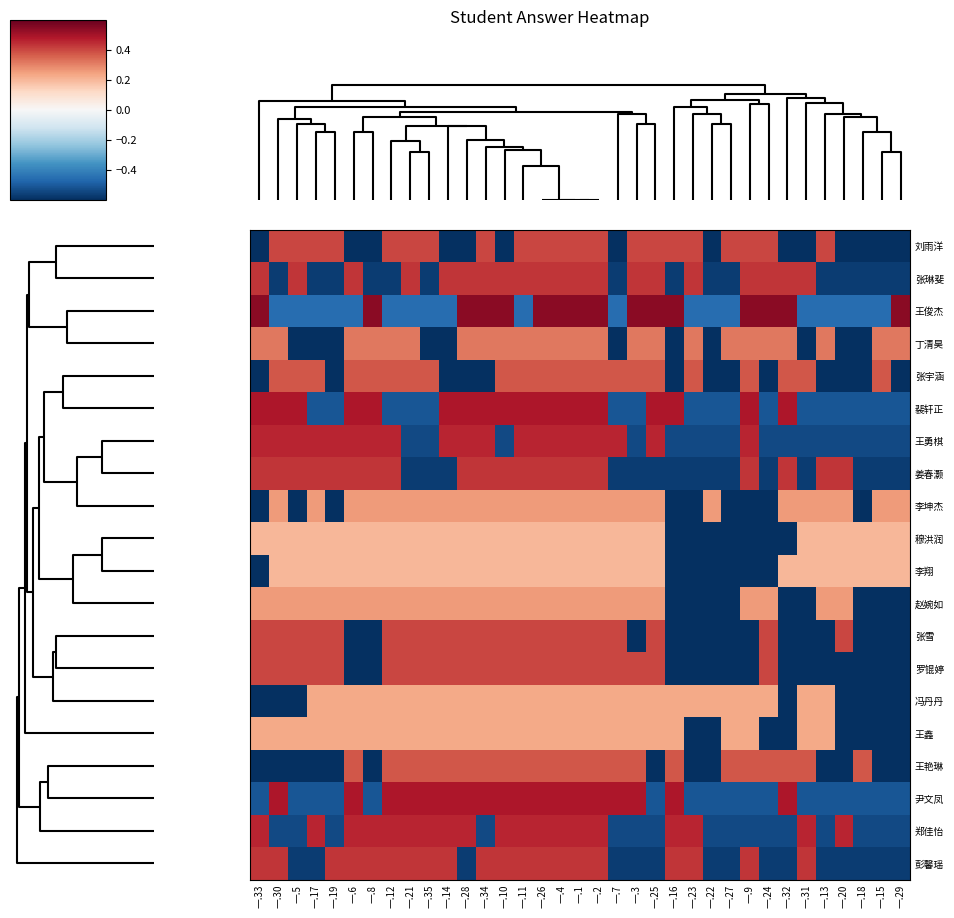

Reading left to right, transcribe all the data shown in this chart.

刘雨洋: 一.33=-0.6	一.30=0.4	一.5=0.4	一.17=0.4	一.19=0.4	一.6=-0.6	一.8=-0.6	一.12=0.4	一.21=0.4	一.35=0.4	一.14=-0.6	一.28=-0.6	一.34=0.4	一.10=-0.6	一.11=0.4	一.26=0.4	一.4=0.4	一.1=0.4	一.2=0.4	一.7=-0.6	一.3=0.4	一.25=0.4	一.16=0.4	一.23=0.4	一.22=-0.6	一.27=0.4	一.9=0.4	一.24=0.4	一.32=-0.6	一.31=-0.6	一.13=0.4	一.20=-0.6	一.18=-0.6	一.15=-0.6	一.29=-0.6
张琳斐: 一.33=0.4	一.30=-0.6	一.5=0.4	一.17=-0.6	一.19=-0.6	一.6=0.4	一.8=-0.6	一.12=-0.6	一.21=0.4	一.35=-0.6	一.14=0.4	一.28=0.4	一.34=0.4	一.10=0.4	一.11=0.4	一.26=0.4	一.4=0.4	一.1=0.4	一.2=0.4	一.7=-0.6	一.3=0.4	一.25=0.4	一.16=-0.6	一.23=0.4	一.22=-0.6	一.27=-0.6	一.9=0.4	一.24=0.4	一.32=0.4	一.31=0.4	一.13=-0.6	一.20=-0.6	一.18=-0.6	一.15=-0.6	一.29=-0.6
王俊杰: 一.33=0.5	一.30=-0.5	一.5=-0.5	一.17=-0.5	一.19=-0.5	一.6=-0.5	一.8=0.5	一.12=-0.5	一.21=-0.5	一.35=-0.5	一.14=-0.5	一.28=0.5	一.34=0.5	一.10=0.5	一.11=-0.5	一.26=0.5	一.4=0.5	一.1=0.5	一.2=0.5	一.7=-0.5	一.3=0.5	一.25=0.5	一.16=0.5	一.23=-0.5	一.22=-0.5	一.27=-0.5	一.9=0.5	一.24=0.5	一.32=0.5	一.31=-0.5	一.13=-0.5	一.20=-0.5	一.18=-0.5	一.15=-0.5	一.29=0.5
丁清昊: 一.33=0.3	一.30=0.3	一.5=-0.7	一.17=-0.7	一.19=-0.7	一.6=0.3	一.8=0.3	一.12=0.3	一.21=0.3	一.35=-0.7	一.14=-0.7	一.28=0.3	一.34=0.3	一.10=0.3	一.11=0.3	一.26=0.3	一.4=0.3	一.1=0.3	一.2=0.3	一.7=-0.7	一.3=0.3	一.25=0.3	一.16=-0.7	一.23=0.3	一.22=-0.7	一.27=0.3	一.9=0.3	一.24=0.3	一.32=0.3	一.31=-0.7	一.13=0.3	一.20=-0.7	一.18=-0.7	一.15=0.3	一.29=0.3
张宇涵: 一.33=-0.6	一.30=0.4	一.5=0.4	一.17=0.4	一.19=-0.6	一.6=0.4	一.8=0.4	一.12=0.4	一.21=0.4	一.35=0.4	一.14=-0.6	一.28=-0.6	一.34=-0.6	一.10=0.4	一.11=0.4	一.26=0.4	一.4=0.4	一.1=0.4	一.2=0.4	一.7=0.4	一.3=0.4	一.25=0.4	一.16=-0.6	一.23=0.4	一.22=-0.6	一.27=-0.6	一.9=0.4	一.24=-0.6	一.32=0.4	一.31=0.4	一.13=-0.6	一.20=-0.6	一.18=-0.6	一.15=0.4	一.29=-0.6
裴轩正: 一.33=0.5	一.30=0.5	一.5=0.5	一.17=-0.5	一.19=-0.5	一.6=0.5	一.8=0.5	一.12=-0.5	一.21=-0.5	一.35=-0.5	一.14=0.5	一.28=0.5	一.34=0.5	一.10=0.5	一.11=0.5	一.26=0.5	一.4=0.5	一.1=0.5	一.2=0.5	一.7=-0.5	一.3=-0.5	一.25=0.5	一.16=0.5	一.23=-0.5	一.22=-0.5	一.27=-0.5	一.9=0.5	一.24=-0.5	一.32=0.5	一.31=-0.5	一.13=-0.5	一.20=-0.5	一.18=-0.5	一.15=-0.5	一.29=-0.5
王勇棋: 一.33=0.5	一.30=0.5	一.5=0.5	一.17=0.5	一.19=0.5	一.6=0.5	一.8=0.5	一.12=0.5	一.21=-0.5	一.35=-0.5	一.14=0.5	一.28=0.5	一.34=0.5	一.10=-0.5	一.11=0.5	一.26=0.5	一.4=0.5	一.1=0.5	一.2=0.5	一.7=0.5	一.3=-0.5	一.25=0.5	一.16=-0.5	一.23=-0.5	一.22=-0.5	一.27=-0.5	一.9=0.5	一.24=-0.5	一.32=-0.5	一.31=-0.5	一.13=-0.5	一.20=-0.5	一.18=-0.5	一.15=-0.5	一.29=-0.5
姜春灏: 一.33=0.4	一.30=0.4	一.5=0.4	一.17=0.4	一.19=0.4	一.6=0.4	一.8=0.4	一.12=0.4	一.21=-0.6	一.35=-0.6	一.14=-0.6	一.28=0.4	一.34=0.4	一.10=0.4	一.11=0.4	一.26=0.4	一.4=0.4	一.1=0.4	一.2=0.4	一.7=-0.6	一.3=-0.6	一.25=-0.6	一.16=-0.6	一.23=-0.6	一.22=-0.6	一.27=-0.6	一.9=0.4	一.24=-0.6	一.32=0.4	一.31=-0.6	一.13=0.4	一.20=0.4	一.18=-0.6	一.15=-0.6	一.29=-0.6
李坤杰: 一.33=-0.7	一.30=0.3	一.5=-0.7	一.17=0.3	一.19=-0.7	一.6=0.3	一.8=0.3	一.12=0.3	一.21=0.3	一.35=0.3	一.14=0.3	一.28=0.3	一.34=0.3	一.10=0.3	一.11=0.3	一.26=0.3	一.4=0.3	一.1=0.3	一.2=0.3	一.7=0.3	一.3=0.3	一.25=0.3	一.16=-0.7	一.23=-0.7	一.22=0.3	一.27=-0.7	一.9=-0.7	一.24=-0.7	一.32=0.3	一.31=0.3	一.13=0.3	一.20=0.3	一.18=-0.7	一.15=0.3	一.29=0.3
穆洪润: 一.33=0.2	一.30=0.2	一.5=0.2	一.17=0.2	一.19=0.2	一.6=0.2	一.8=0.2	一.12=0.2	一.21=0.2	一.35=0.2	一.14=0.2	一.28=0.2	一.34=0.2	一.10=0.2	一.11=0.2	一.26=0.2	一.4=0.2	一.1=0.2	一.2=0.2	一.7=0.2	一.3=0.2	一.25=0.2	一.16=-0.8	一.23=-0.8	一.22=-0.8	一.27=-0.8	一.9=-0.8	一.24=-0.8	一.32=-0.8	一.31=0.2	一.13=0.2	一.20=0.2	一.18=0.2	一.15=0.2	一.29=0.2
李翔: 一.33=-0.8	一.30=0.2	一.5=0.2	一.17=0.2	一.19=0.2	一.6=0.2	一.8=0.2	一.12=0.2	一.21=0.2	一.35=0.2	一.14=0.2	一.28=0.2	一.34=0.2	一.10=0.2	一.11=0.2	一.26=0.2	一.4=0.2	一.1=0.2	一.2=0.2	一.7=0.2	一.3=0.2	一.25=0.2	一.16=-0.8	一.23=-0.8	一.22=-0.8	一.27=-0.8	一.9=-0.8	一.24=-0.8	一.32=0.2	一.31=0.2	一.13=0.2	一.20=0.2	一.18=0.2	一.15=0.2	一.29=0.2
赵婉如: 一.33=0.3	一.30=0.3	一.5=0.3	一.17=0.3	一.19=0.3	一.6=0.3	一.8=0.3	一.12=0.3	一.21=0.3	一.35=0.3	一.14=0.3	一.28=0.3	一.34=0.3	一.10=0.3	一.11=0.3	一.26=0.3	一.4=0.3	一.1=0.3	一.2=0.3	一.7=0.3	一.3=0.3	一.25=0.3	一.16=-0.7	一.23=-0.7	一.22=-0.7	一.27=-0.7	一.9=0.3	一.24=0.3	一.32=-0.7	一.31=-0.7	一.13=0.3	一.20=0.3	一.18=-0.7	一.15=-0.7	一.29=-0.7
张雪: 一.33=0.4	一.30=0.4	一.5=0.4	一.17=0.4	一.19=0.4	一.6=-0.6	一.8=-0.6	一.12=0.4	一.21=0.4	一.35=0.4	一.14=0.4	一.28=0.4	一.34=0.4	一.10=0.4	一.11=0.4	一.26=0.4	一.4=0.4	一.1=0.4	一.2=0.4	一.7=0.4	一.3=-0.6	一.25=0.4	一.16=-0.6	一.23=-0.6	一.22=-0.6	一.27=-0.6	一.9=-0.6	一.24=0.4	一.32=-0.6	一.31=-0.6	一.13=-0.6	一.20=0.4	一.18=-0.6	一.15=-0.6	一.29=-0.6
罗锟婷: 一.33=0.4	一.30=0.4	一.5=0.4	一.17=0.4	一.19=0.4	一.6=-0.6	一.8=-0.6	一.12=0.4	一.21=0.4	一.35=0.4	一.14=0.4	一.28=0.4	一.34=0.4	一.10=0.4	一.11=0.4	一.26=0.4	一.4=0.4	一.1=0.4	一.2=0.4	一.7=0.4	一.3=0.4	一.25=0.4	一.16=-0.6	一.23=-0.6	一.22=-0.6	一.27=-0.6	一.9=-0.6	一.24=0.4	一.32=-0.6	一.31=-0.6	一.13=-0.6	一.20=-0.6	一.18=-0.6	一.15=-0.6	一.29=-0.6
冯丹丹: 一.33=-0.8	一.30=-0.8	一.5=-0.8	一.17=0.2	一.19=0.2	一.6=0.2	一.8=0.2	一.12=0.2	一.21=0.2	一.35=0.2	一.14=0.2	一.28=0.2	一.34=0.2	一.10=0.2	一.11=0.2	一.26=0.2	一.4=0.2	一.1=0.2	一.2=0.2	一.7=0.2	一.3=0.2	一.25=0.2	一.16=0.2	一.23=0.2	一.22=0.2	一.27=0.2	一.9=0.2	一.24=0.2	一.32=-0.8	一.31=0.2	一.13=0.2	一.20=-0.8	一.18=-0.8	一.15=-0.8	一.29=-0.8
王鑫: 一.33=0.2	一.30=0.2	一.5=0.2	一.17=0.2	一.19=0.2	一.6=0.2	一.8=0.2	一.12=0.2	一.21=0.2	一.35=0.2	一.14=0.2	一.28=0.2	一.34=0.2	一.10=0.2	一.11=0.2	一.26=0.2	一.4=0.2	一.1=0.2	一.2=0.2	一.7=0.2	一.3=0.2	一.25=0.2	一.16=0.2	一.23=-0.8	一.22=-0.8	一.27=0.2	一.9=0.2	一.24=-0.8	一.32=-0.8	一.31=0.2	一.13=0.2	一.20=-0.8	一.18=-0.8	一.15=-0.8	一.29=-0.8
王艳琳: 一.33=-0.6	一.30=-0.6	一.5=-0.6	一.17=-0.6	一.19=-0.6	一.6=0.4	一.8=-0.6	一.12=0.4	一.21=0.4	一.35=0.4	一.14=0.4	一.28=0.4	一.34=0.4	一.10=0.4	一.11=0.4	一.26=0.4	一.4=0.4	一.1=0.4	一.2=0.4	一.7=0.4	一.3=0.4	一.25=-0.6	一.16=0.4	一.23=-0.6	一.22=-0.6	一.27=0.4	一.9=0.4	一.24=0.4	一.32=0.4	一.31=0.4	一.13=-0.6	一.20=-0.6	一.18=0.4	一.15=-0.6	一.29=-0.6
尹文凤: 一.33=-0.5	一.30=0.5	一.5=-0.5	一.17=-0.5	一.19=-0.5	一.6=0.5	一.8=-0.5	一.12=0.5	一.21=0.5	一.35=0.5	一.14=0.5	一.28=0.5	一.34=0.5	一.10=0.5	一.11=0.5	一.26=0.5	一.4=0.5	一.1=0.5	一.2=0.5	一.7=0.5	一.3=0.5	一.25=-0.5	一.16=0.5	一.23=-0.5	一.22=-0.5	一.27=-0.5	一.9=-0.5	一.24=-0.5	一.32=0.5	一.31=-0.5	一.13=-0.5	一.20=-0.5	一.18=-0.5	一.15=-0.5	一.29=-0.5
郑佳怡: 一.33=0.5	一.30=-0.5	一.5=-0.5	一.17=0.5	一.19=-0.5	一.6=0.5	一.8=0.5	一.12=0.5	一.21=0.5	一.35=0.5	一.14=0.5	一.28=0.5	一.34=-0.5	一.10=0.5	一.11=0.5	一.26=0.5	一.4=0.5	一.1=0.5	一.2=0.5	一.7=-0.5	一.3=-0.5	一.25=-0.5	一.16=0.5	一.23=0.5	一.22=-0.5	一.27=-0.5	一.9=-0.5	一.24=-0.5	一.32=-0.5	一.31=0.5	一.13=-0.5	一.20=0.5	一.18=-0.5	一.15=-0.5	一.29=-0.5
彭馨瑶: 一.33=0.4	一.30=0.4	一.5=-0.6	一.17=-0.6	一.19=0.4	一.6=0.4	一.8=0.4	一.12=0.4	一.21=0.4	一.35=0.4	一.14=0.4	一.28=-0.6	一.34=0.4	一.10=0.4	一.11=0.4	一.26=0.4	一.4=0.4	一.1=0.4	一.2=0.4	一.7=-0.6	一.3=-0.6	一.25=-0.6	一.16=0.4	一.23=0.4	一.22=-0.6	一.27=-0.6	一.9=0.4	一.24=-0.6	一.32=-0.6	一.31=0.4	一.13=-0.6	一.20=-0.6	一.18=-0.6	一.15=-0.6	一.29=-0.6